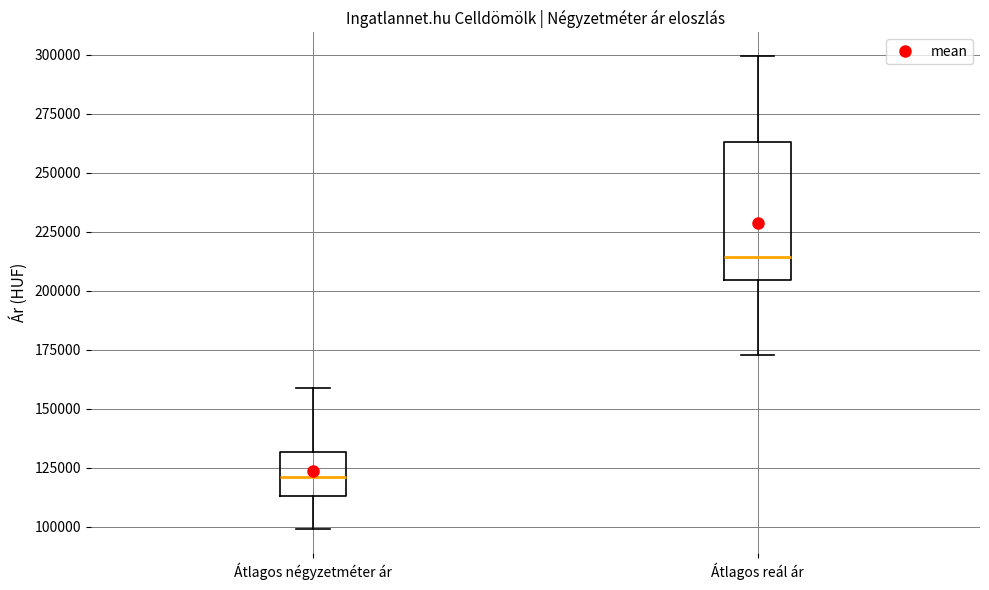

Reading left to right, read every box against the y-axis: the position of its median line, the range the box covers, and the ends of its whiskers. The values are not printed on the chart, so give them approximately, as read against the axis.

Átlagos négyzetméter ár: median 120000, box 115000 to 130000, whiskers 100000 to 160000
Átlagos reál ár: median 215000, box 205000 to 265000, whiskers 175000 to 300000